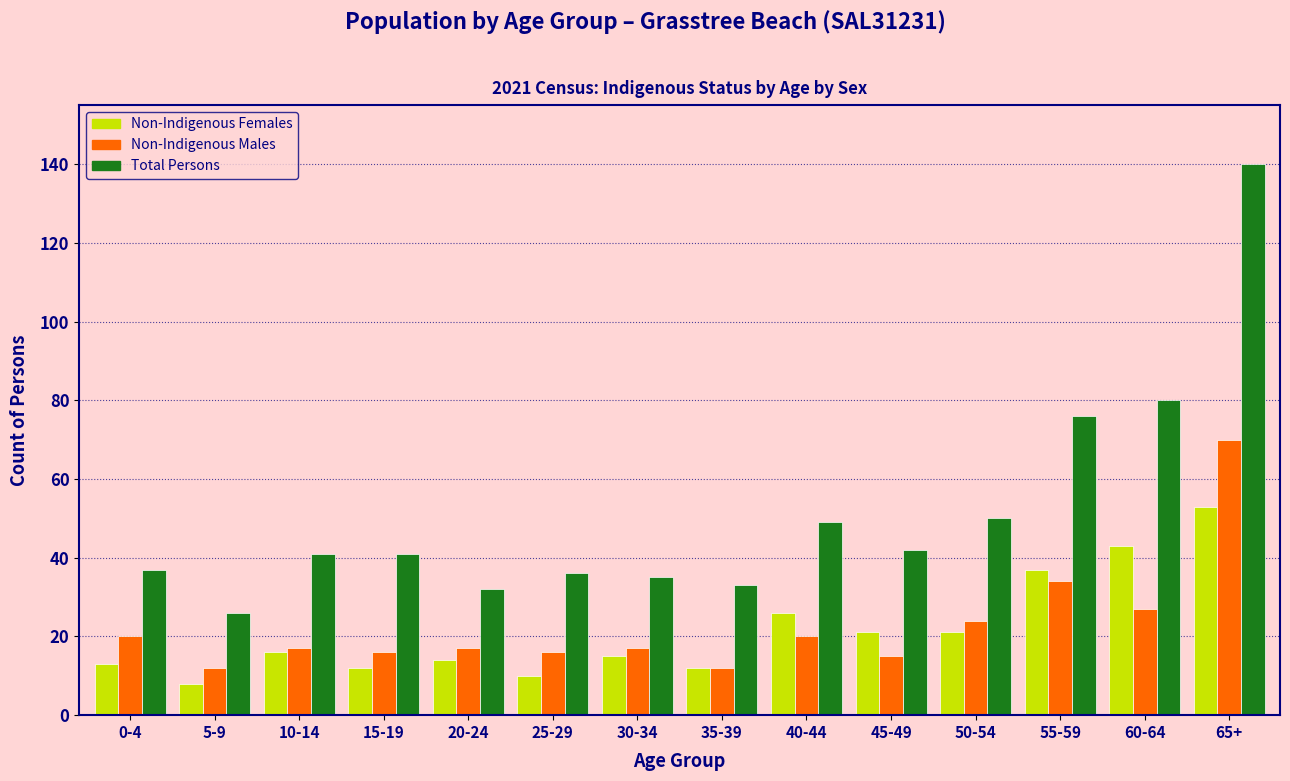

At which label is Total Persons closest to 83?

60-64